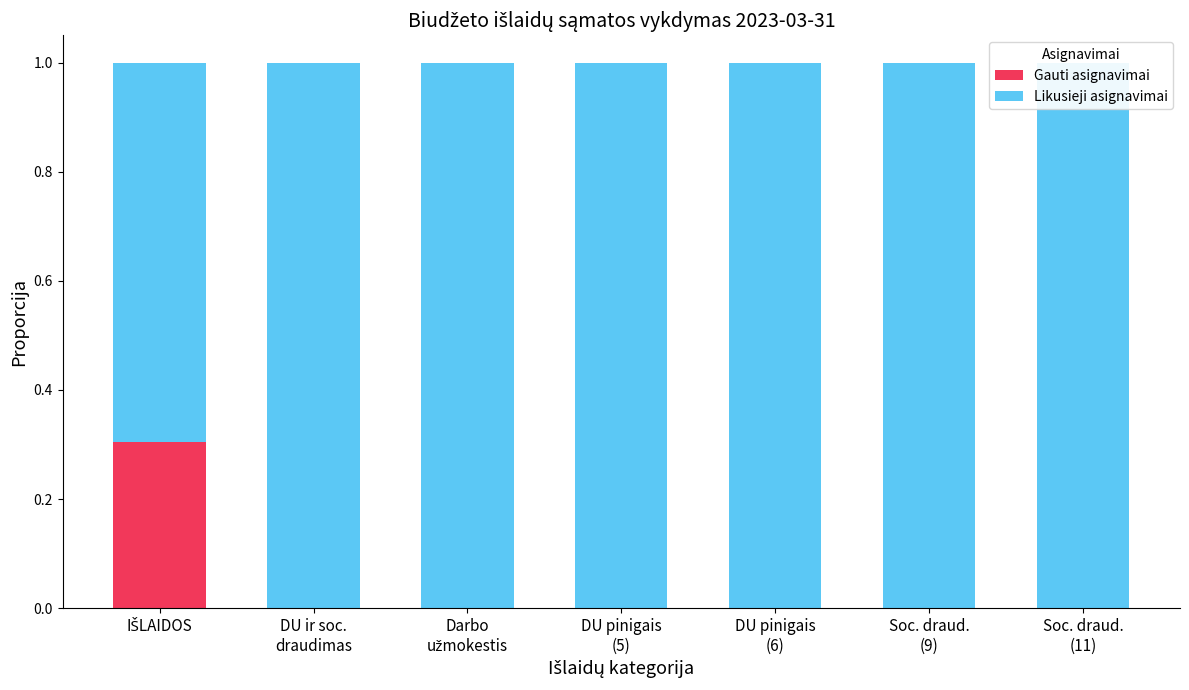

What is the label of the 2nd bar from the left?

DU ir soc.
draudimas